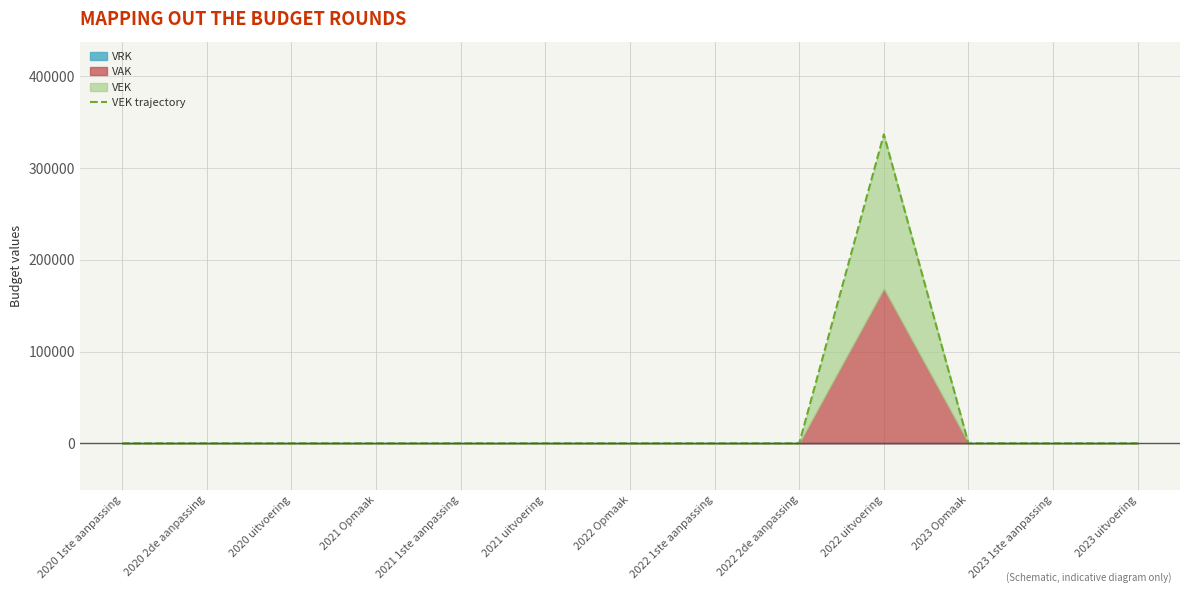

Reading left to right, what are all the values shown in this chart?

0	0	0	0	0	0	0	0	0	336806	0	0	0